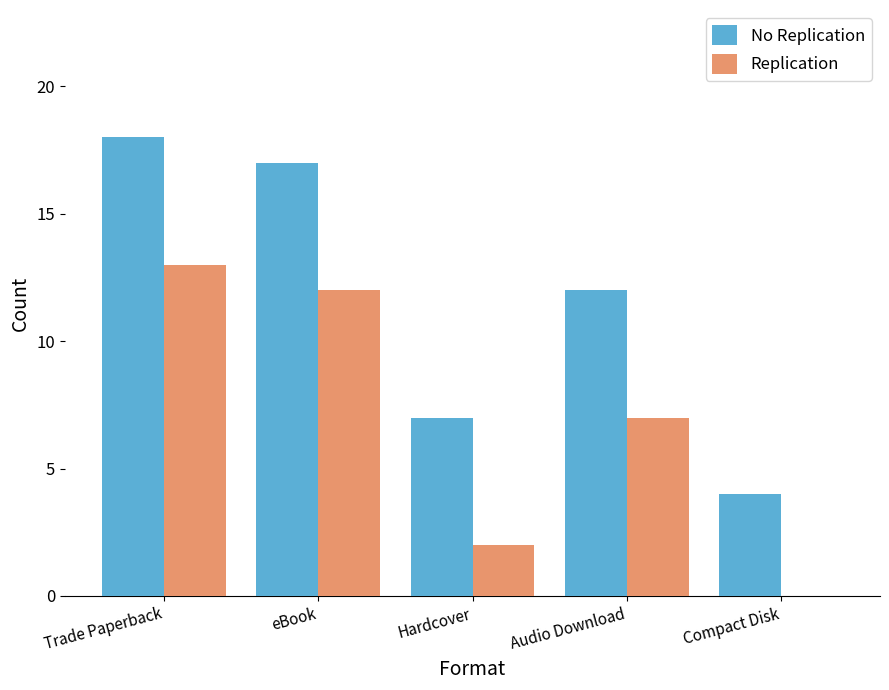

What is the total value across all series at eBook?

29